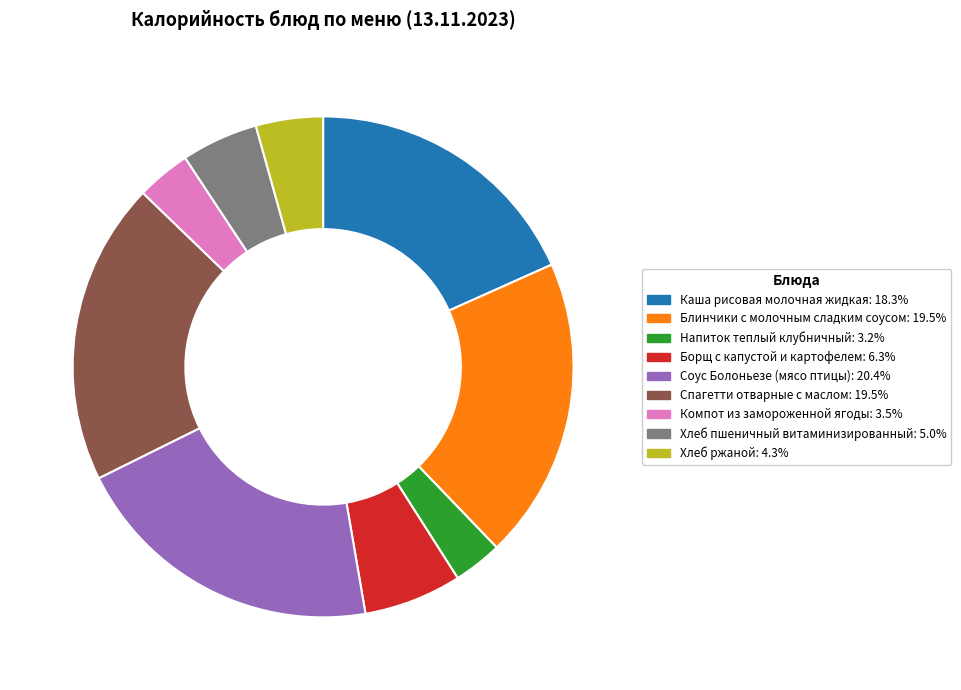

Does any single category account for the majority?

No